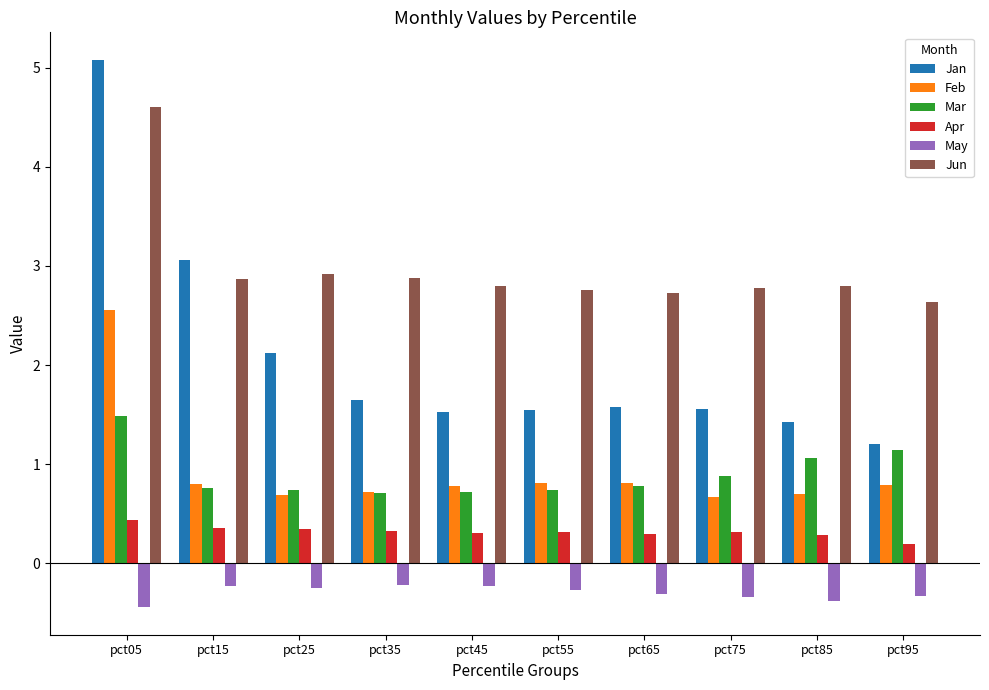

Is it true that Feb equals 1.2 at pct95?

False